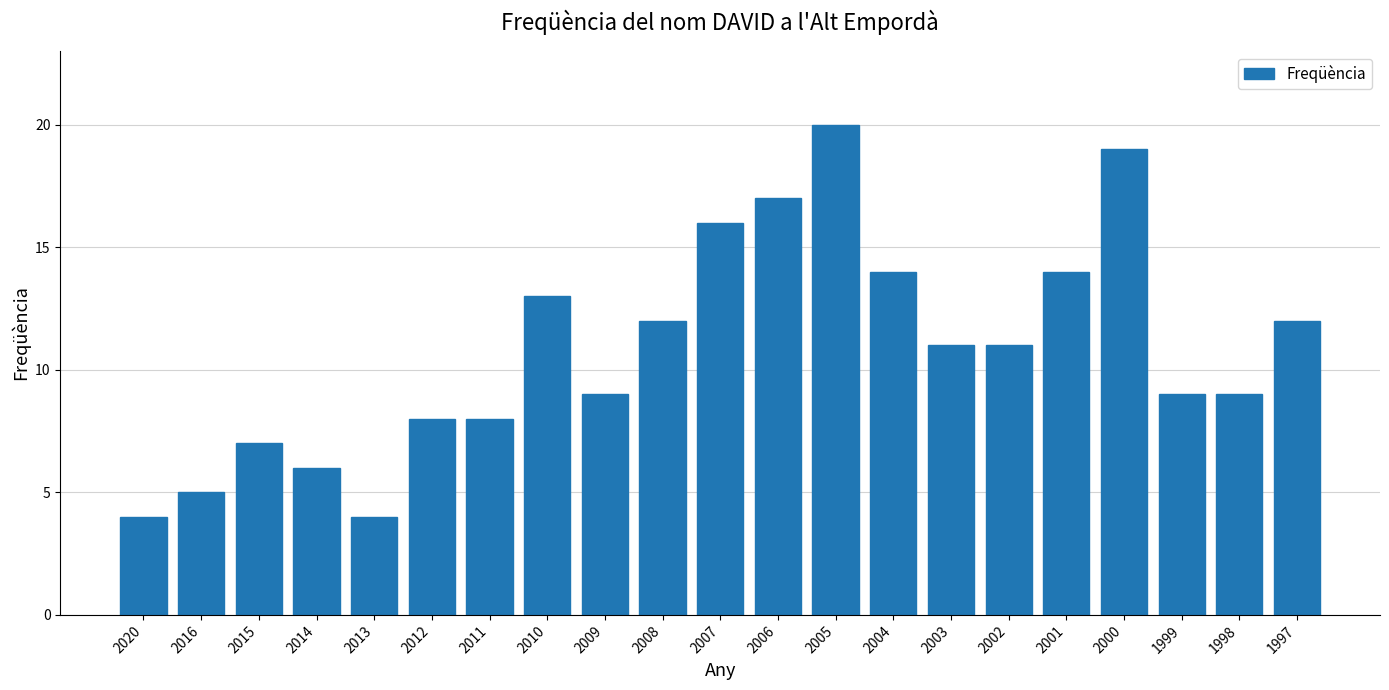

Where does the data first go above 11?

2010